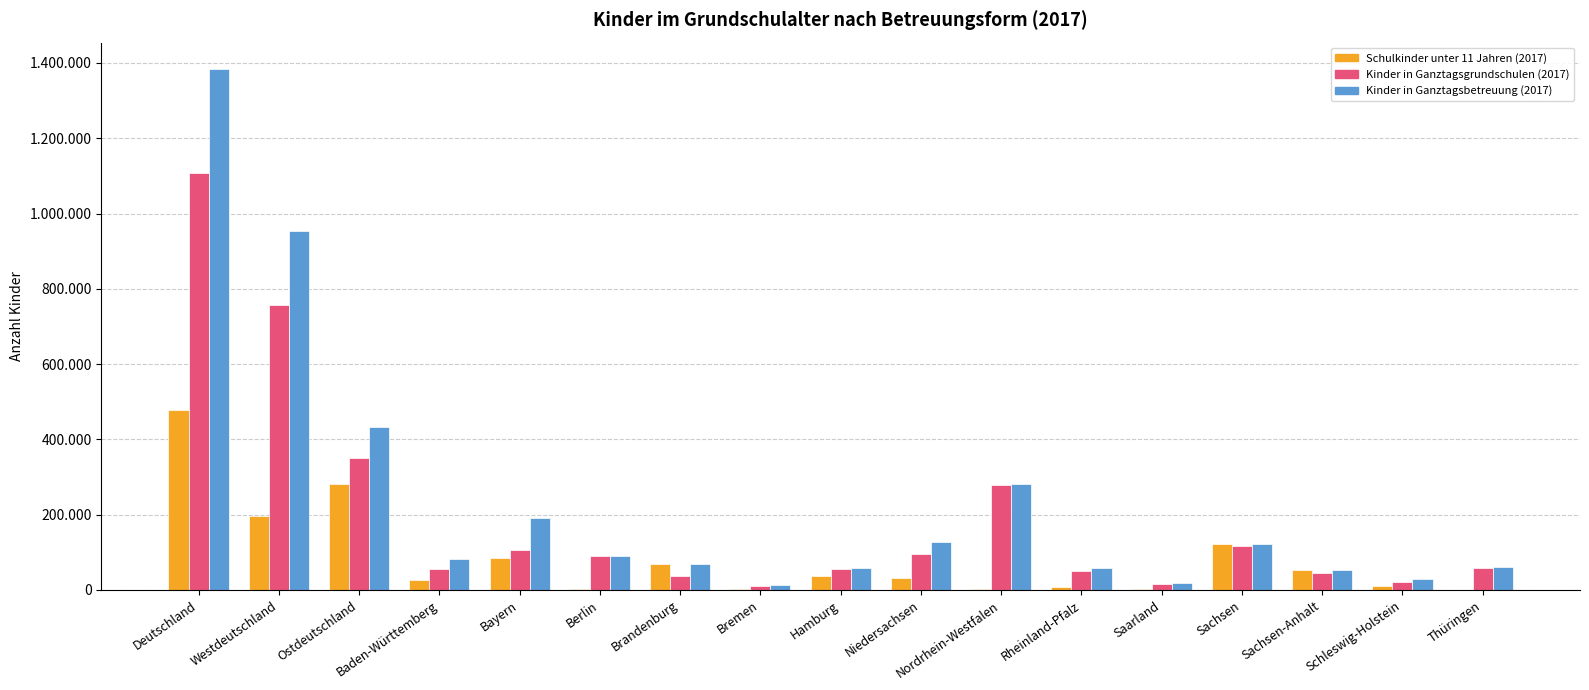

Reading left to right, what are all the values shown in this chart?

Schulkinder unter 11 Jahren (2017): Deutschland=477404	Westdeutschland=196633	Ostdeutschland=280771	Baden-Württemberg=26104	Bayern=84193	Berlin=1514	Brandenburg=70180	Bremen=2651	Hamburg=36864	Niedersachsen=32447	Nordrhein-Westfalen=3169	Rheinland-Pfalz=7821	Saarland=2758	Sachsen=121475	Sachsen-Anhalt=51689	Schleswig-Holstein=9169	Thüringen=563
Kinder in Ganztagsgrundschulen (2017): Deutschland=1106432	Westdeutschland=756534	Ostdeutschland=349898	Baden-Württemberg=54978	Bayern=106335	Berlin=91472	Brandenburg=36120	Bremen=9582	Hamburg=56098	Niedersachsen=94347	Nordrhein-Westfalen=278773	Rheinland-Pfalz=50852	Saarland=14748	Sachsen=116966	Sachsen-Anhalt=45998	Schleswig-Holstein=21121	Thüringen=59342
Kinder in Ganztagsbetreuung (2017): Deutschland=1384752	Westdeutschland=953167	Ostdeutschland=431585	Baden-Württemberg=81082	Bayern=190528	Berlin=91472	Brandenburg=70180	Bremen=12233	Hamburg=57612	Niedersachsen=126794	Nordrhein-Westfalen=281942	Rheinland-Pfalz=58673	Saarland=17506	Sachsen=121475	Sachsen-Anhalt=51689	Schleswig-Holstein=30290	Thüringen=59905